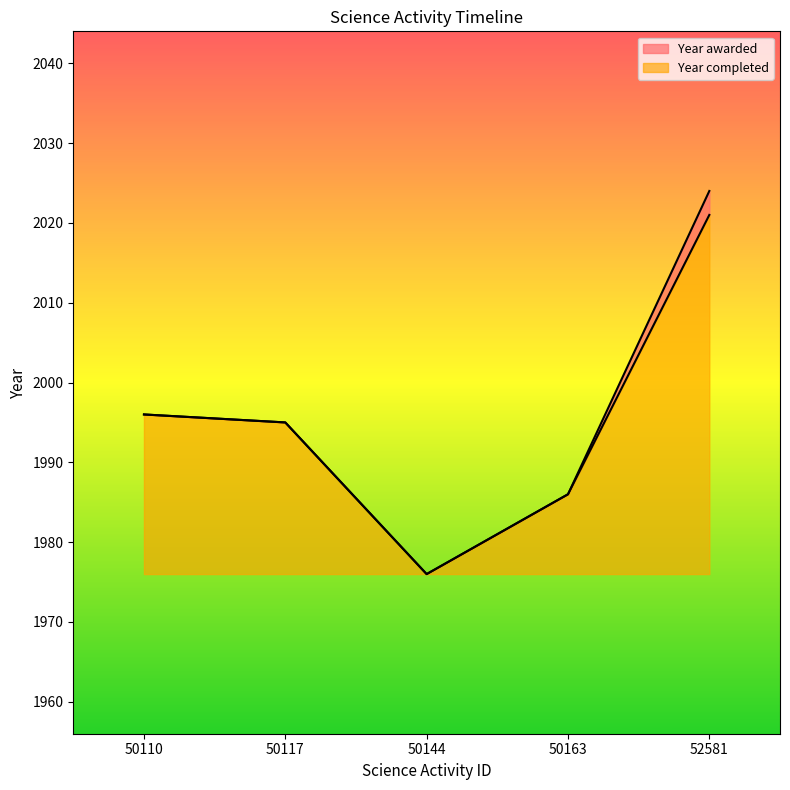

True or false: the data has more than 0 interior local peaks.

False